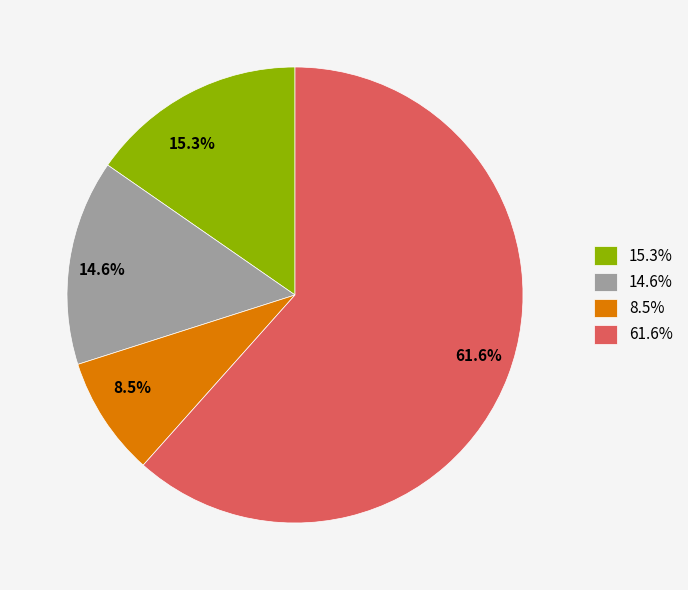

Does any single category account for the majority?

Yes